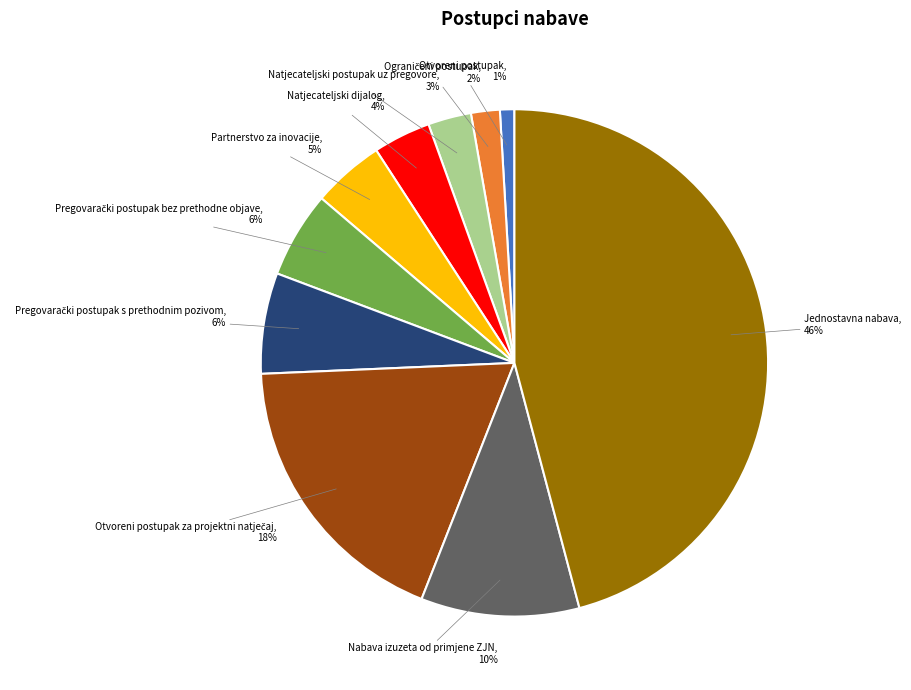

Is there any slice that represents more than half of the pie?

No